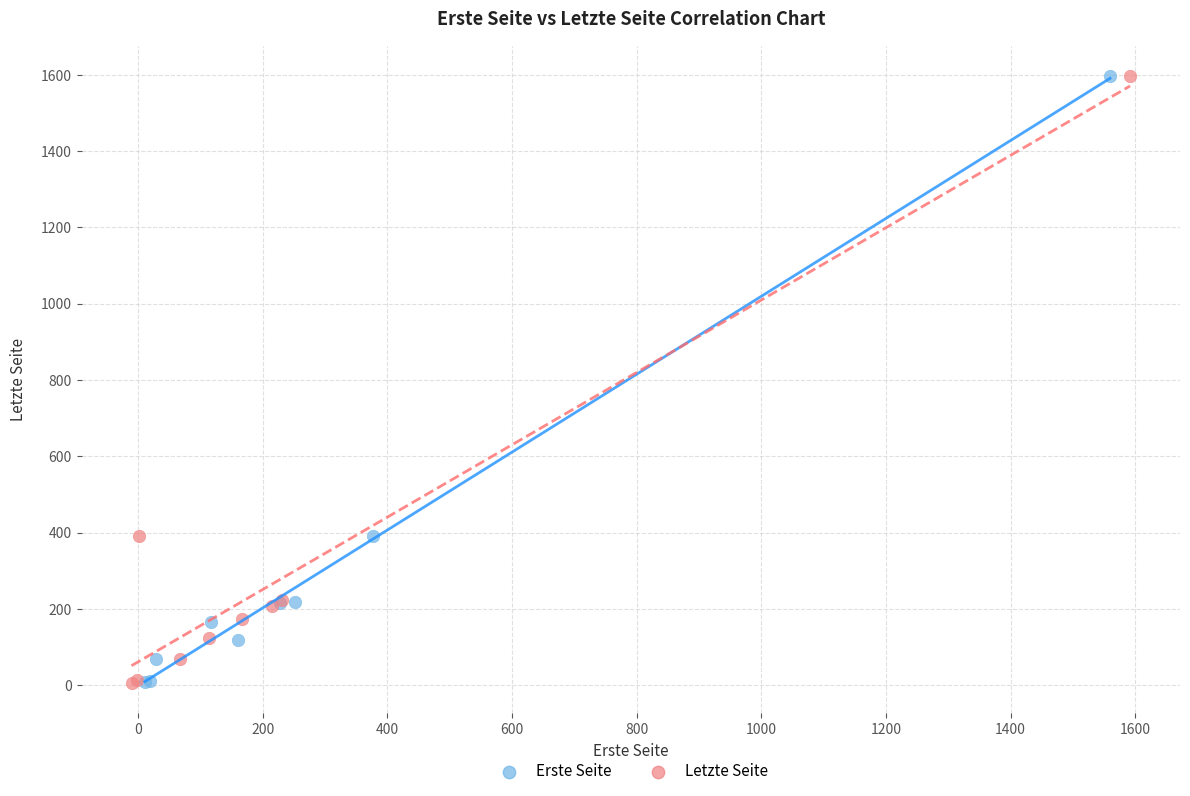

What are all the series names shown in the legend?

Erste Seite, Letzte Seite